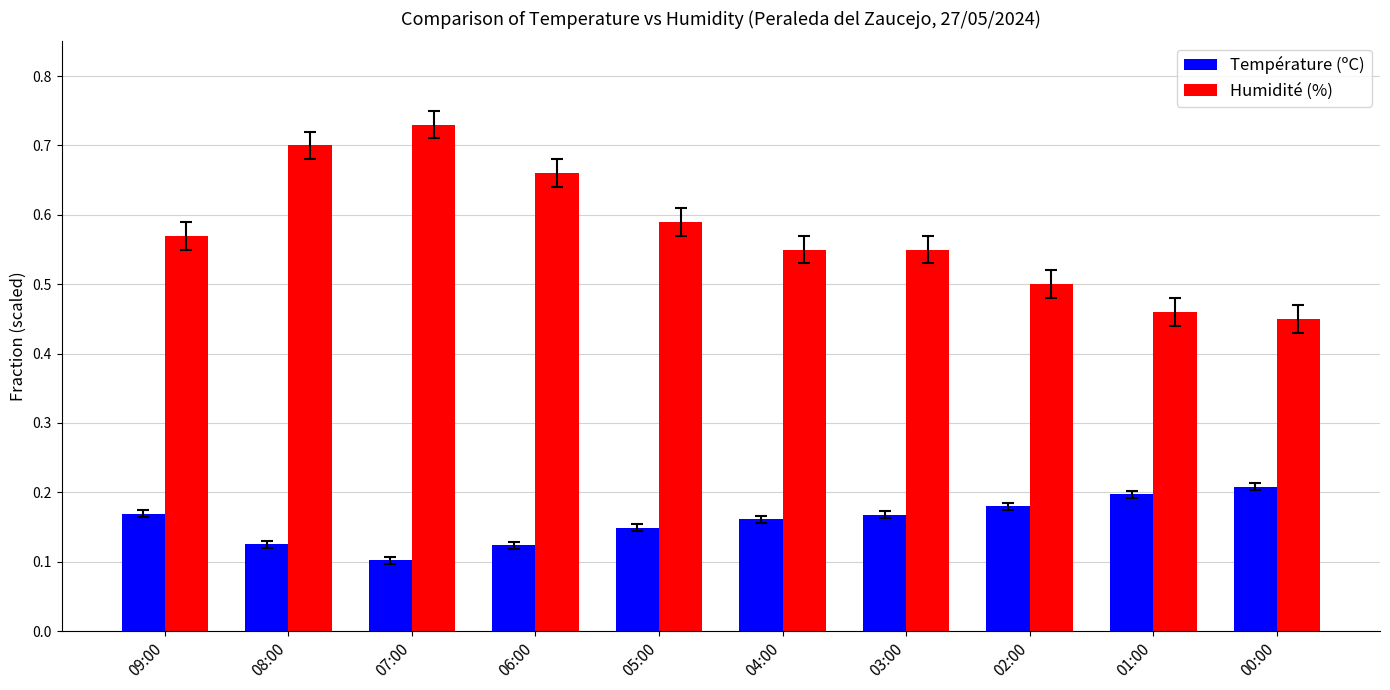

What is the difference between the maximum and second lowest values in the Humidité (%) series?

0.3